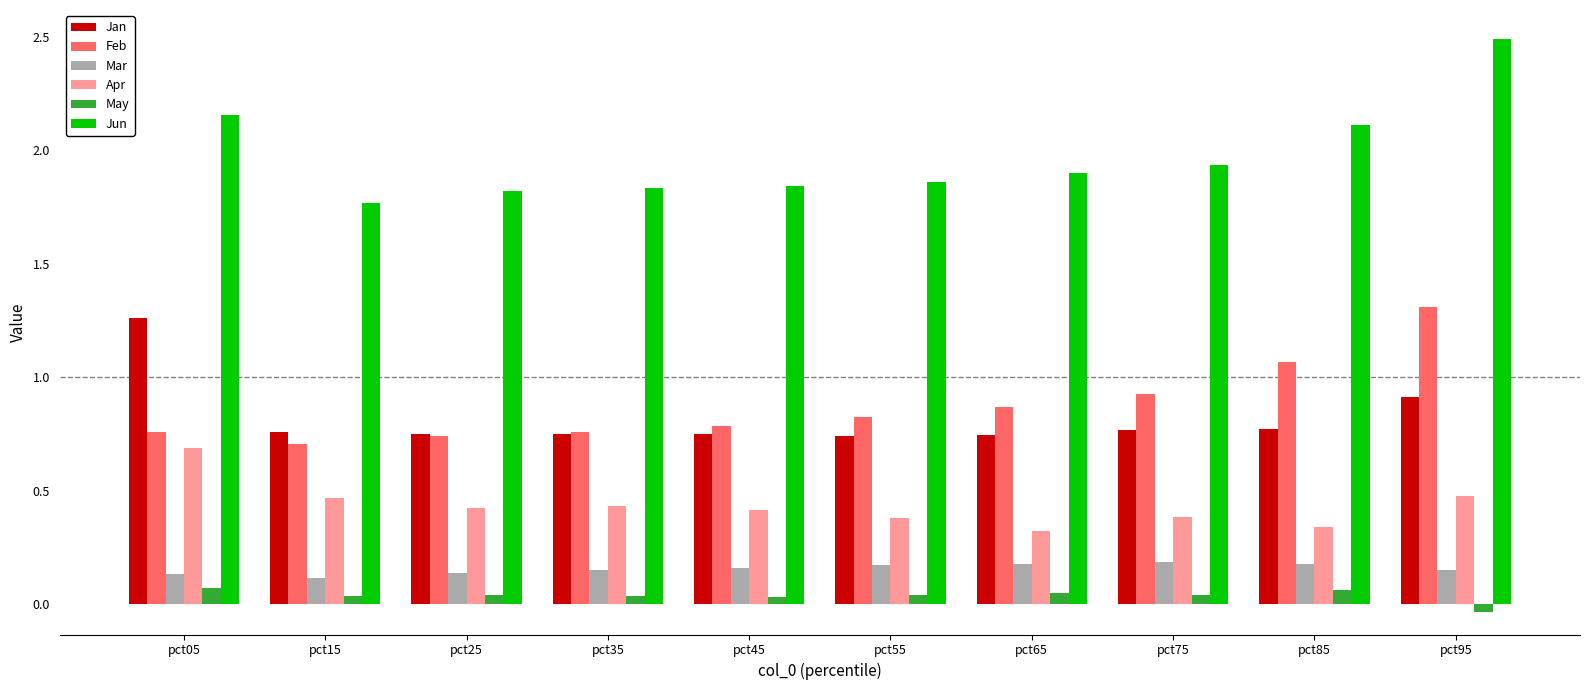

The Jan series shows 0.7 at pct45. True or false?

True